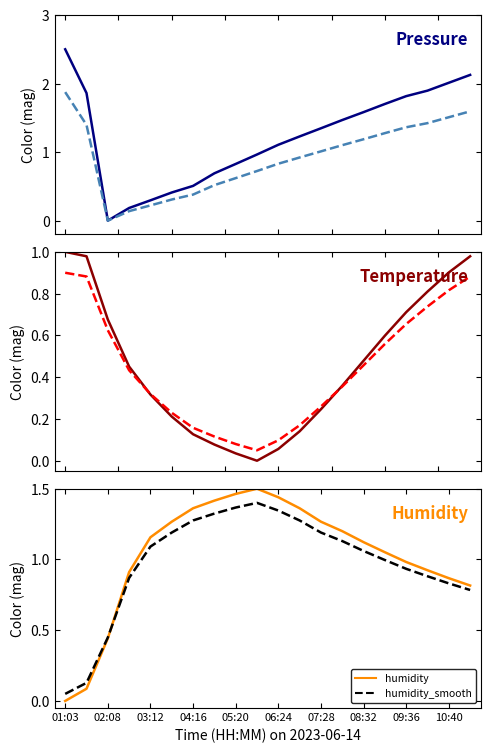

What position from the left is 09:36?

17